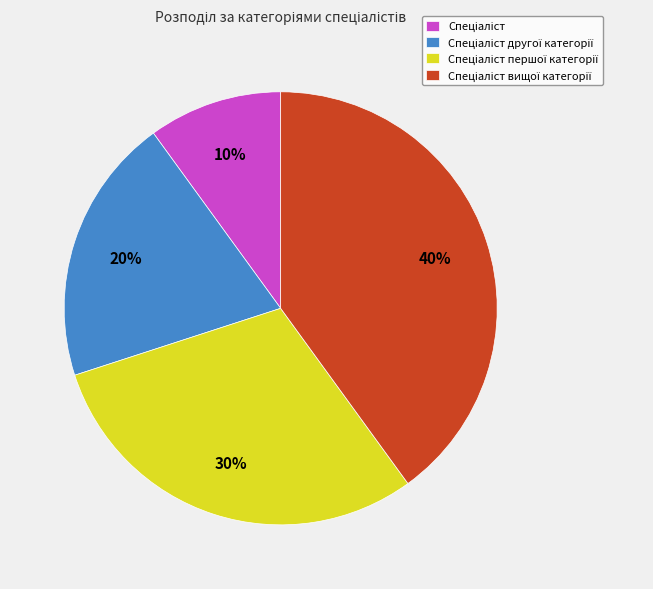

Is there any slice that represents more than half of the pie?

No